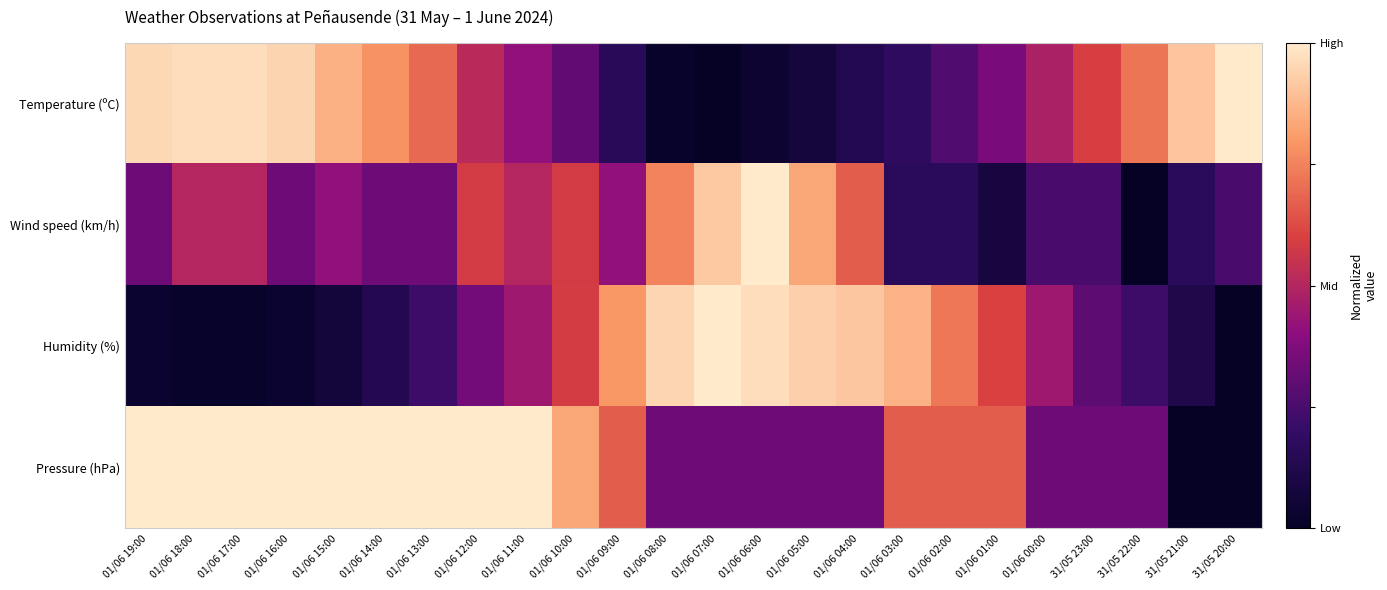

Reading right to left, what are all the values shown in this chart?

Temperature (ºC): 31/05 20:00=1.0	31/05 21:00=0.9	31/05 22:00=0.7	31/05 23:00=0.6	01/06 00:00=0.5	01/06 01:00=0.4	01/06 02:00=0.3	01/06 03:00=0.2	01/06 04:00=0.1	01/06 05:00=0.1	01/06 06:00=0.0	01/06 07:00=0.0	01/06 08:00=0.0	01/06 09:00=0.2	01/06 10:00=0.3	01/06 11:00=0.4	01/06 12:00=0.5	01/06 13:00=0.7	01/06 14:00=0.8	01/06 15:00=0.9	01/06 16:00=0.9	01/06 17:00=1.0	01/06 18:00=1.0	01/06 19:00=1.0
Wind speed (km/h): 31/05 20:00=0.2	31/05 21:00=0.2	31/05 22:00=0.0	31/05 23:00=0.2	01/06 00:00=0.2	01/06 01:00=0.1	01/06 02:00=0.2	01/06 03:00=0.2	01/06 04:00=0.7	01/06 05:00=0.8	01/06 06:00=1.0	01/06 07:00=0.9	01/06 08:00=0.8	01/06 09:00=0.4	01/06 10:00=0.6	01/06 11:00=0.5	01/06 12:00=0.6	01/06 13:00=0.3	01/06 14:00=0.3	01/06 15:00=0.4	01/06 16:00=0.3	01/06 17:00=0.5	01/06 18:00=0.5	01/06 19:00=0.3
Humidity (%): 31/05 20:00=0.0	31/05 21:00=0.1	31/05 22:00=0.2	31/05 23:00=0.3	01/06 00:00=0.4	01/06 01:00=0.6	01/06 02:00=0.7	01/06 03:00=0.9	01/06 04:00=0.9	01/06 05:00=0.9	01/06 06:00=1.0	01/06 07:00=1.0	01/06 08:00=0.9	01/06 09:00=0.8	01/06 10:00=0.6	01/06 11:00=0.4	01/06 12:00=0.3	01/06 13:00=0.2	01/06 14:00=0.1	01/06 15:00=0.1	01/06 16:00=0.0	01/06 17:00=0.0	01/06 18:00=0.0	01/06 19:00=0.0
Pressure (hPa): 31/05 20:00=0.0	31/05 21:00=0.0	31/05 22:00=0.3	31/05 23:00=0.3	01/06 00:00=0.3	01/06 01:00=0.7	01/06 02:00=0.7	01/06 03:00=0.7	01/06 04:00=0.3	01/06 05:00=0.3	01/06 06:00=0.3	01/06 07:00=0.3	01/06 08:00=0.3	01/06 09:00=0.7	01/06 10:00=0.8	01/06 11:00=1.0	01/06 12:00=1.0	01/06 13:00=1.0	01/06 14:00=1.0	01/06 15:00=1.0	01/06 16:00=1.0	01/06 17:00=1.0	01/06 18:00=1.0	01/06 19:00=1.0